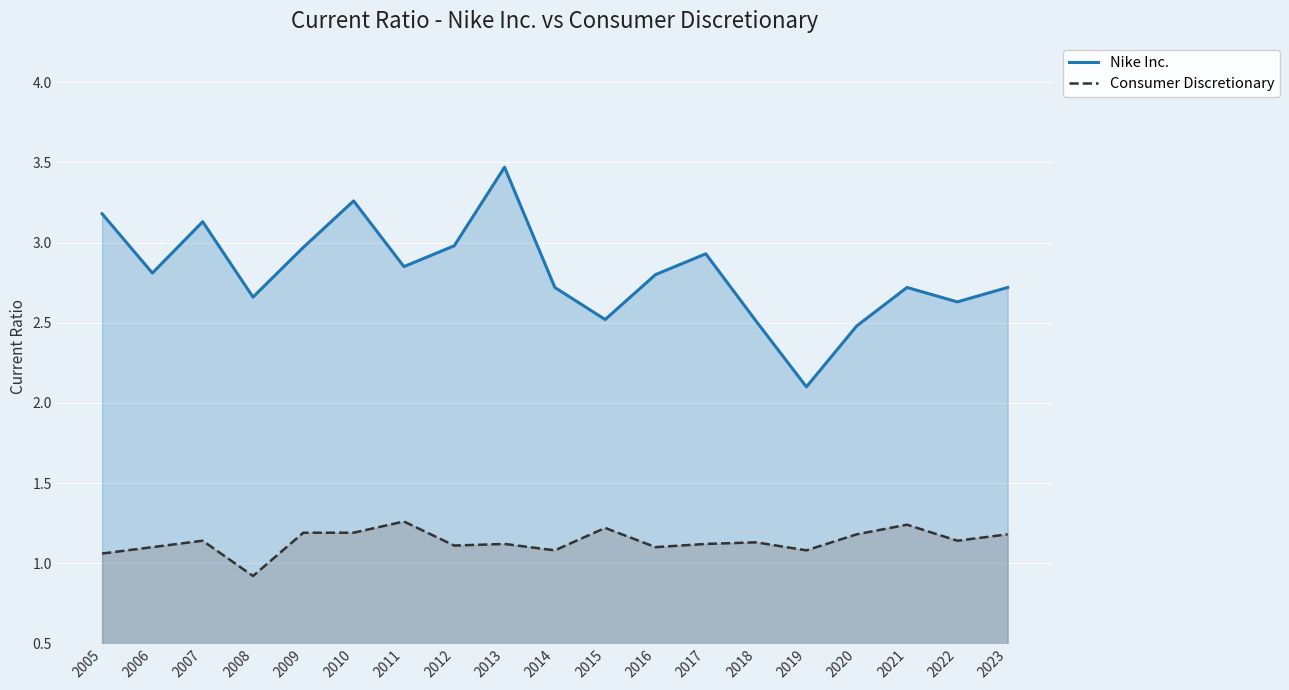

True or false: Consumer Discretionary has more than 1 points higher than both neighbors.

True